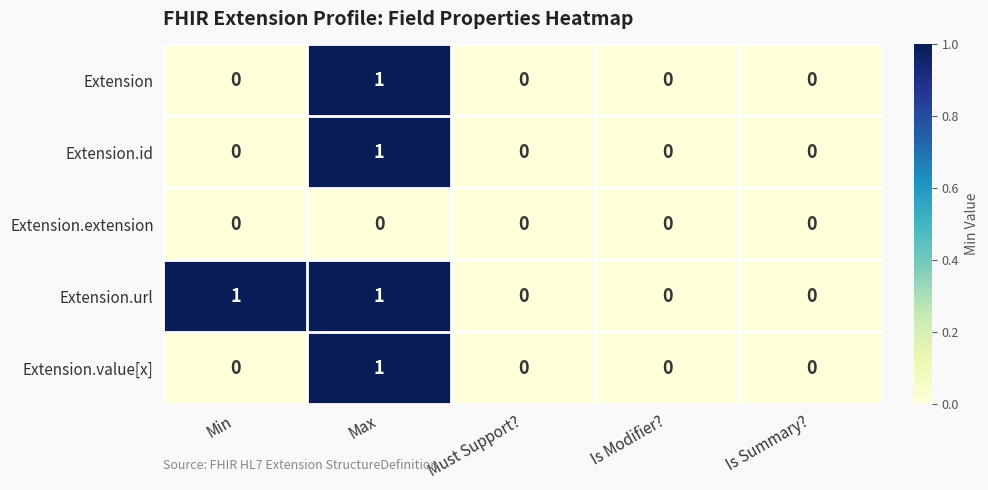

The Extension.value[x] series shows 1 at Max. True or false?

True